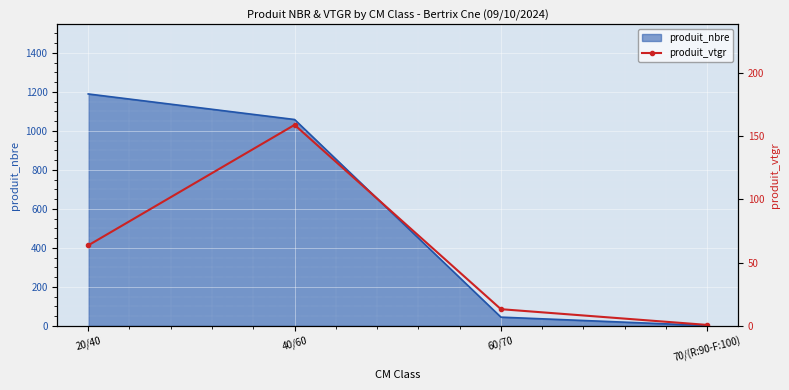

Which label corresponds to the largest value in the chart?

40/60